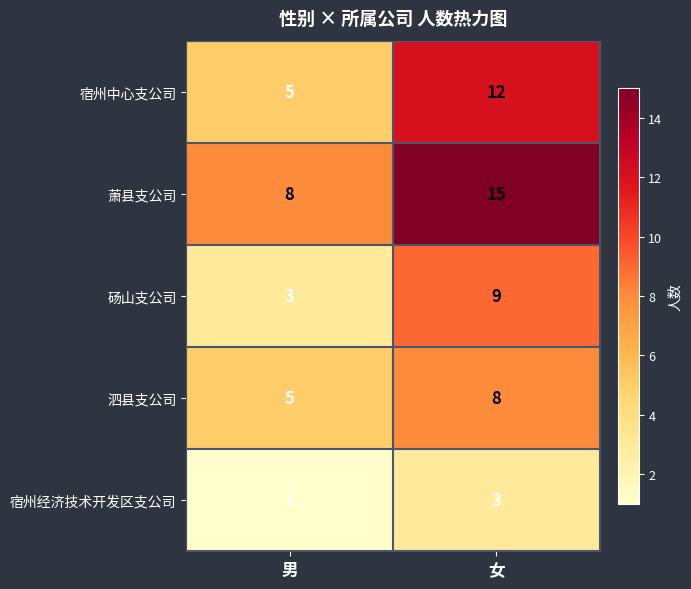

Where is 宿州经济技术开发区支公司 nearest to the value 2?

男